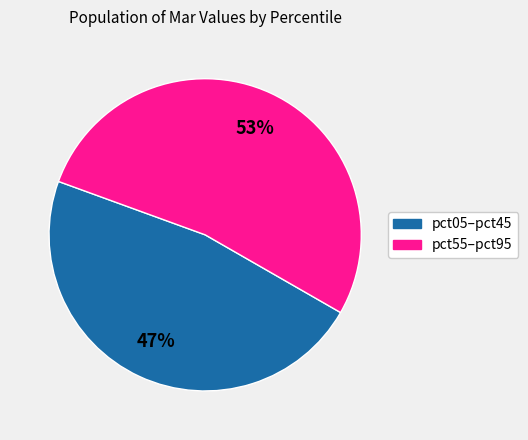

Does any single category account for the majority?

Yes